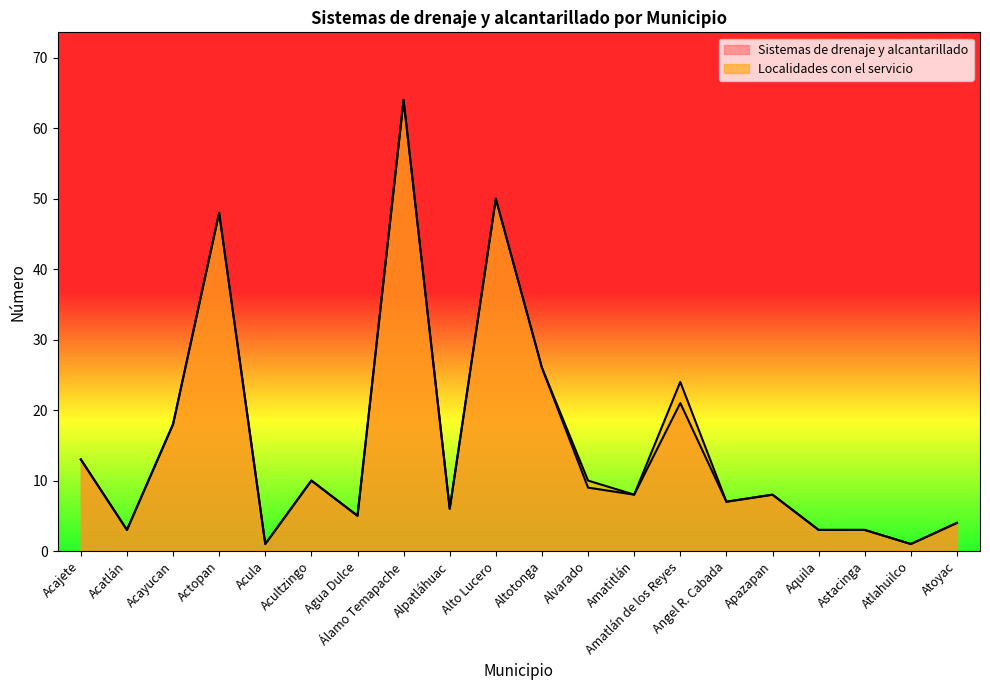

What is the value of the Localidades con el servicio point at the 5th from the left?

1